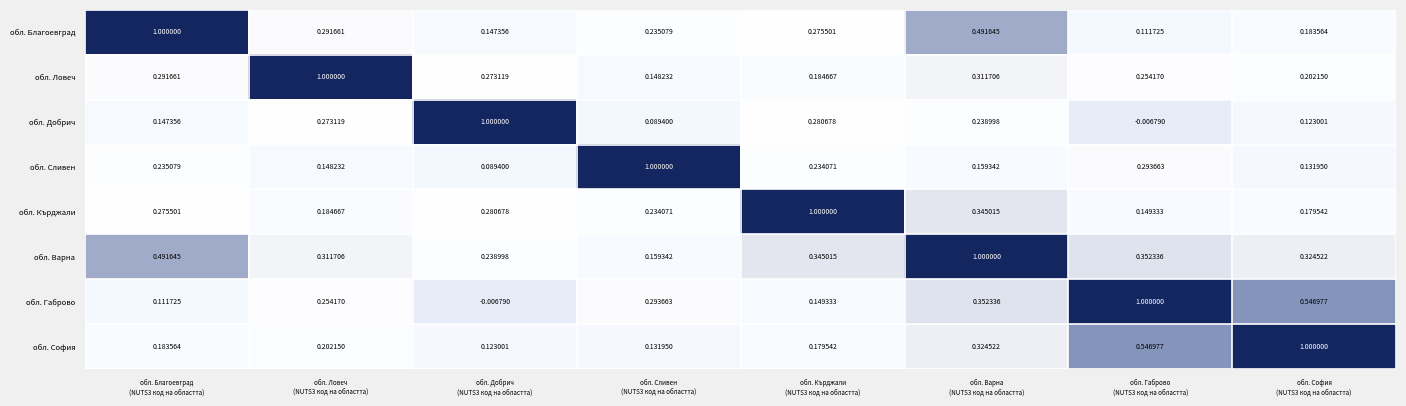

Which series has the largest total across all categories?

обл. Варна